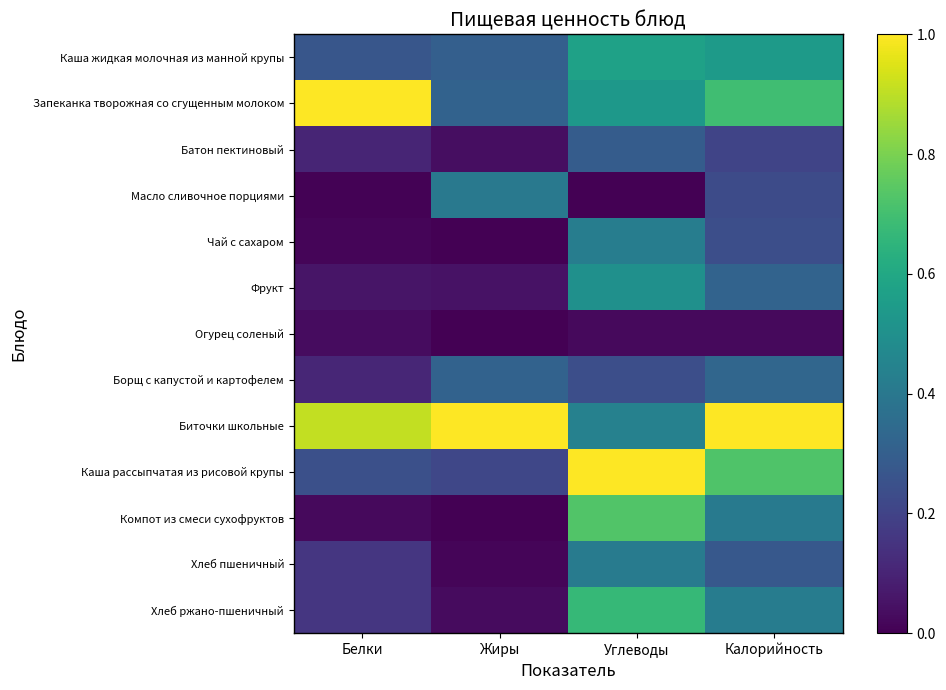

List the series in order of their peak value, lowest first.

Огурец соленый, Батон пектиновый, Борщ с капустой и картофелем, Масло сливочное порциями, Хлеб пшеничный, Чай с сахаром, Фрукт, Каша жидкая молочная из манной крупы, Хлеб ржано-пшеничный, Компот из смеси сухофруктов, Запеканка творожная со сгущенным молоком, Биточки школьные, Каша рассыпчатая из рисовой крупы